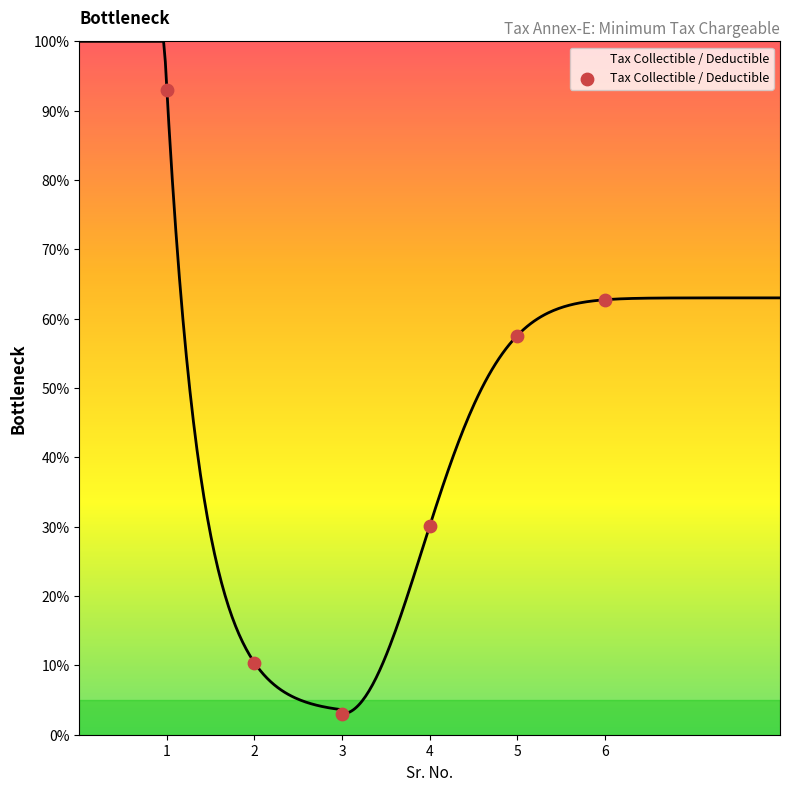

What is the change in value from 1 to 6?

-30.3